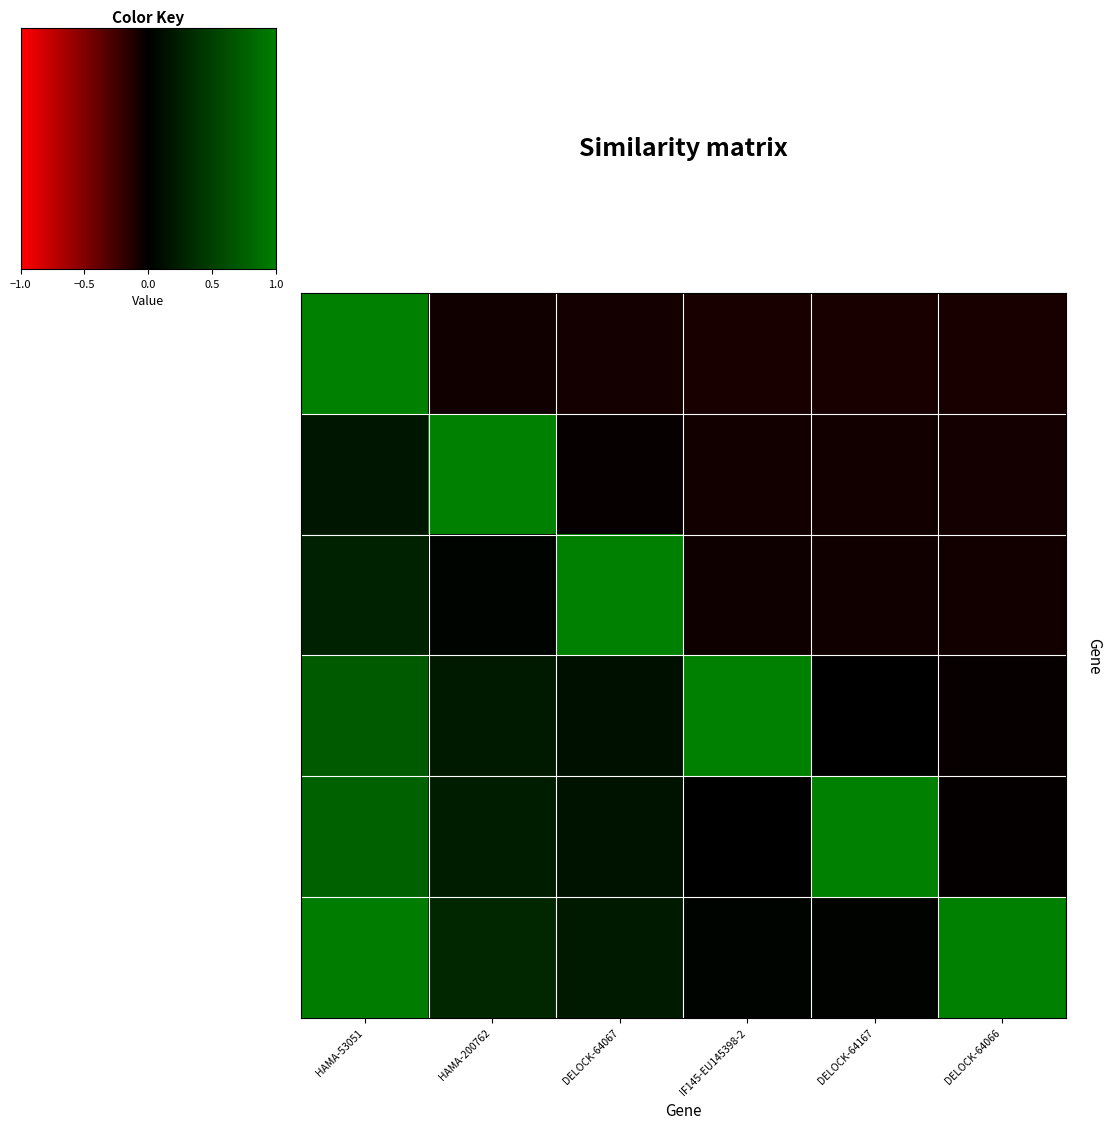

At how many categories does at least one series exceed 0?

6